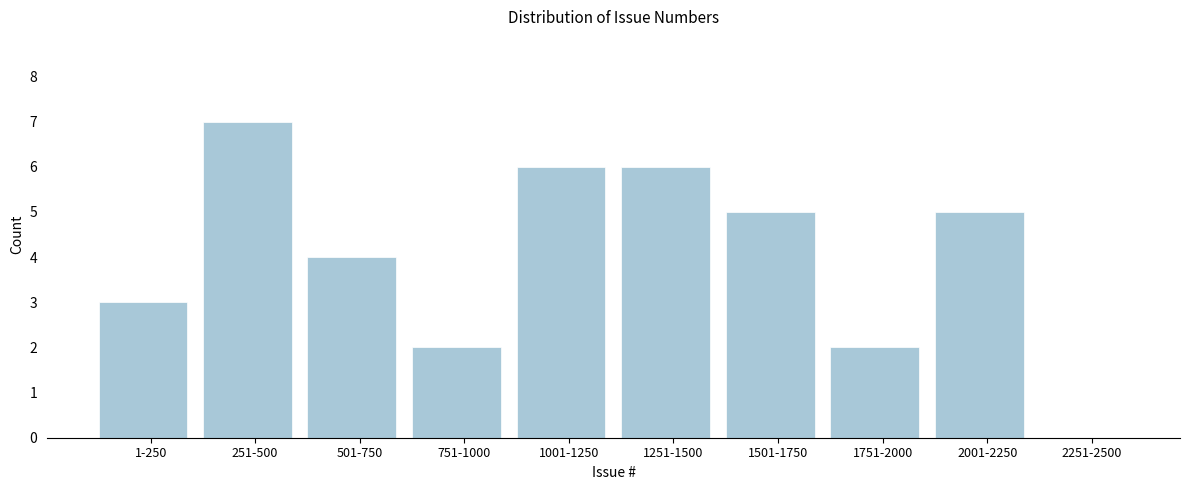

Reading left to right, transcribe all the data shown in this chart.

1-250=3	251-500=7	501-750=4	751-1000=2	1001-1250=6	1251-1500=6	1501-1750=5	1751-2000=2	2001-2250=5	2251-2500=0